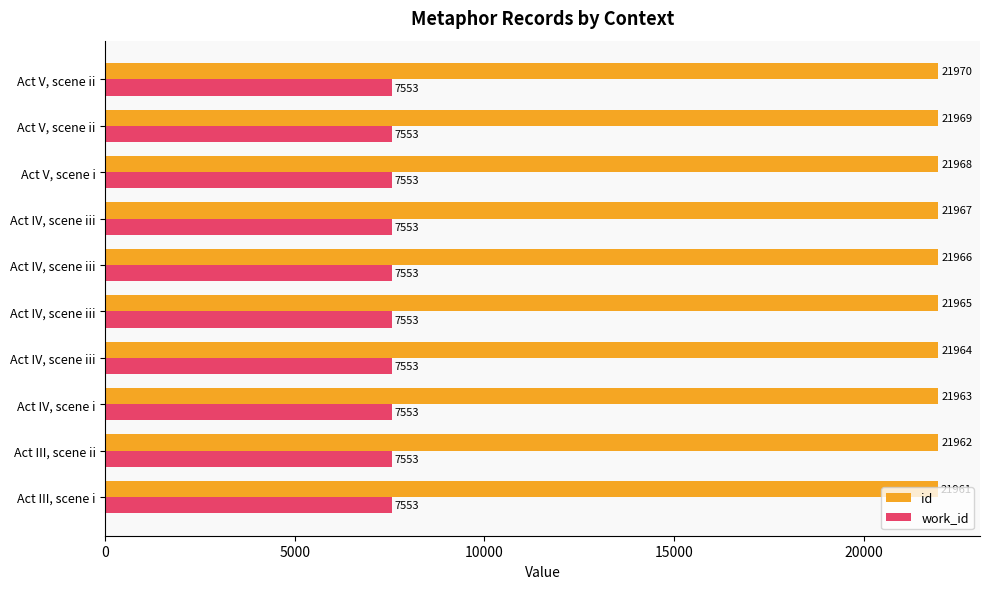

How many series are shown in this chart?

2